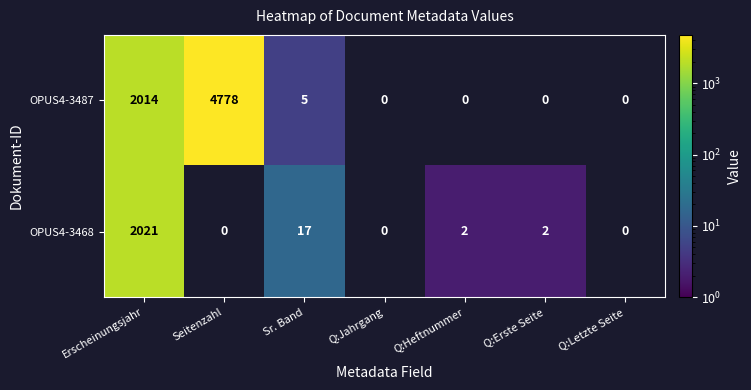

Is it true that OPUS4-3468 equals 2.8 at Q:Heftnummer?

False